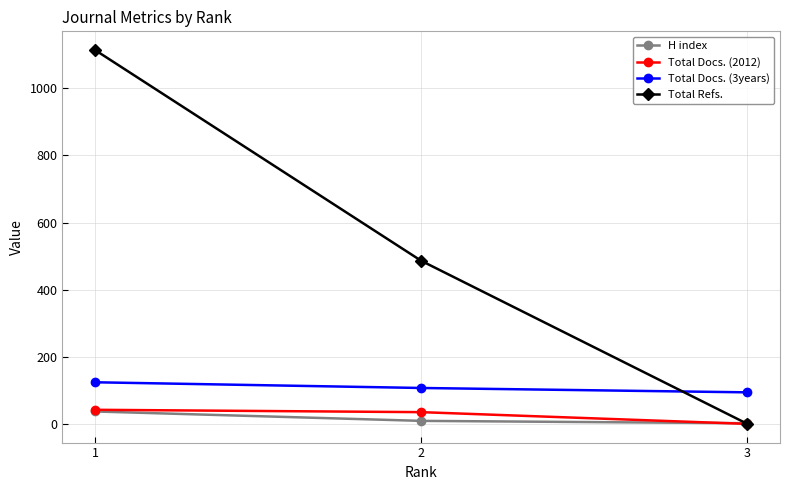

Reading right to left, transcribe all the data shown in this chart.

H index: 2	9	37
Total Docs. (2012): 0	35	42
Total Docs. (3years): 94	107	124
Total Refs.: 0	486	1114